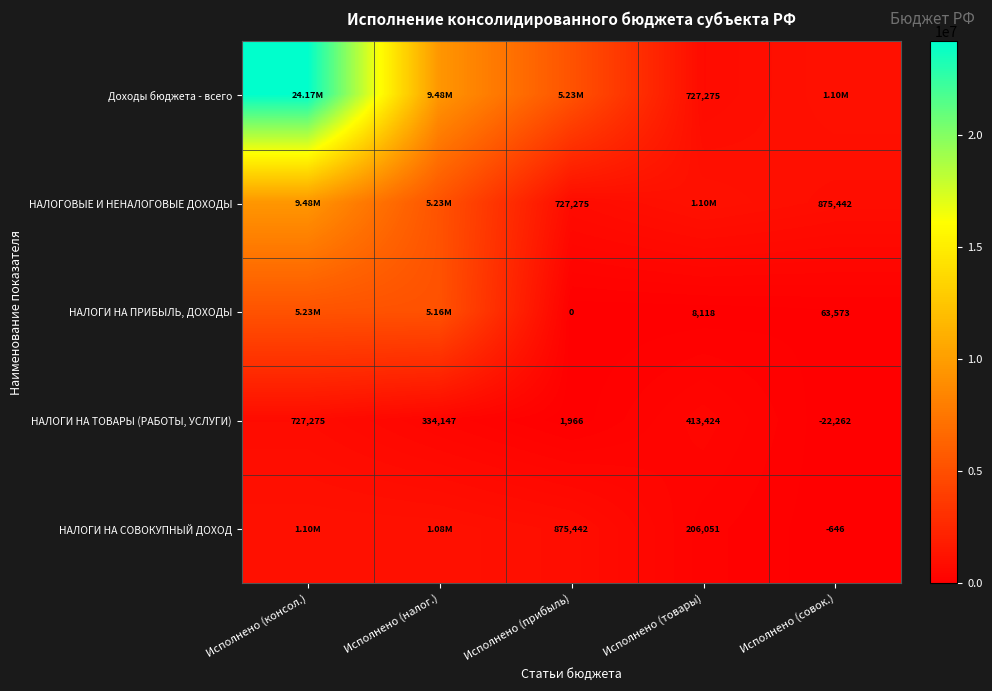

What is the difference between the highest and lowest values at Исполнено (прибыль)?

5231965.4